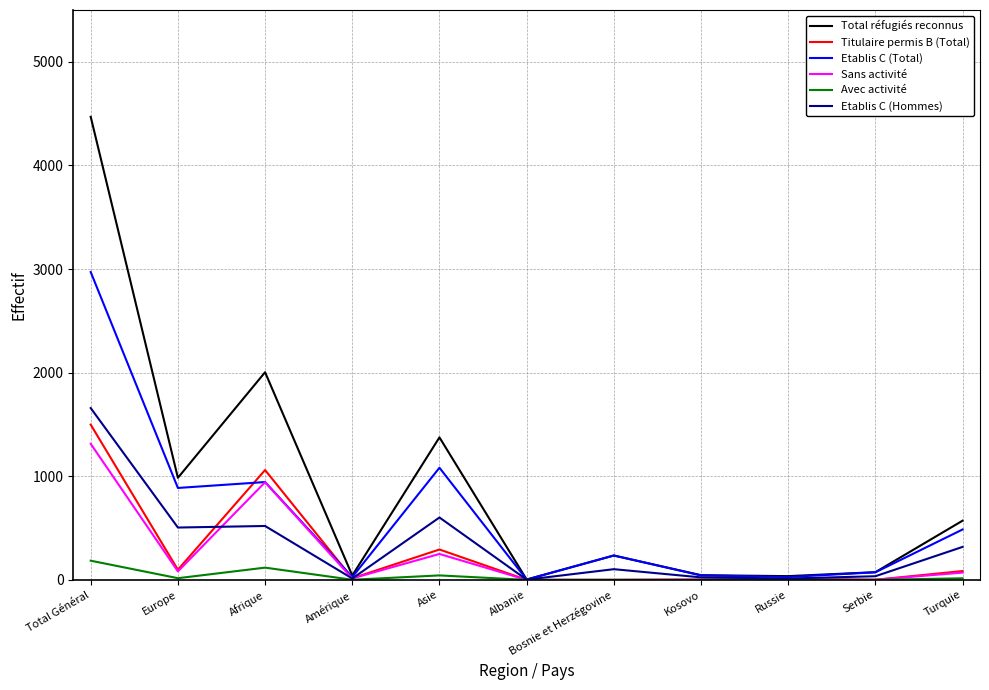

What is the difference between the highest and lowest values at Total Général?

4284